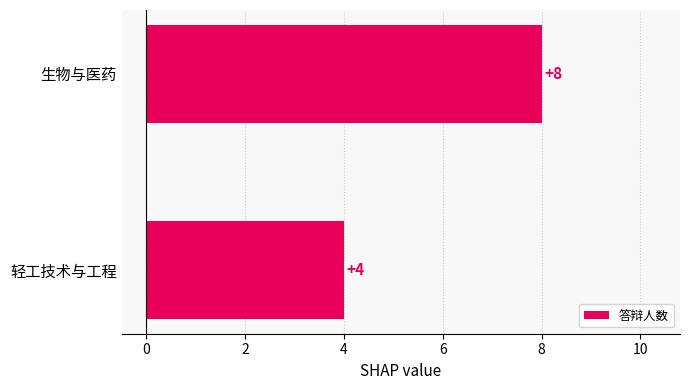

Reading top to bottom, extract all data points from this chart.

生物与医药=8	轻工技术与工程=4